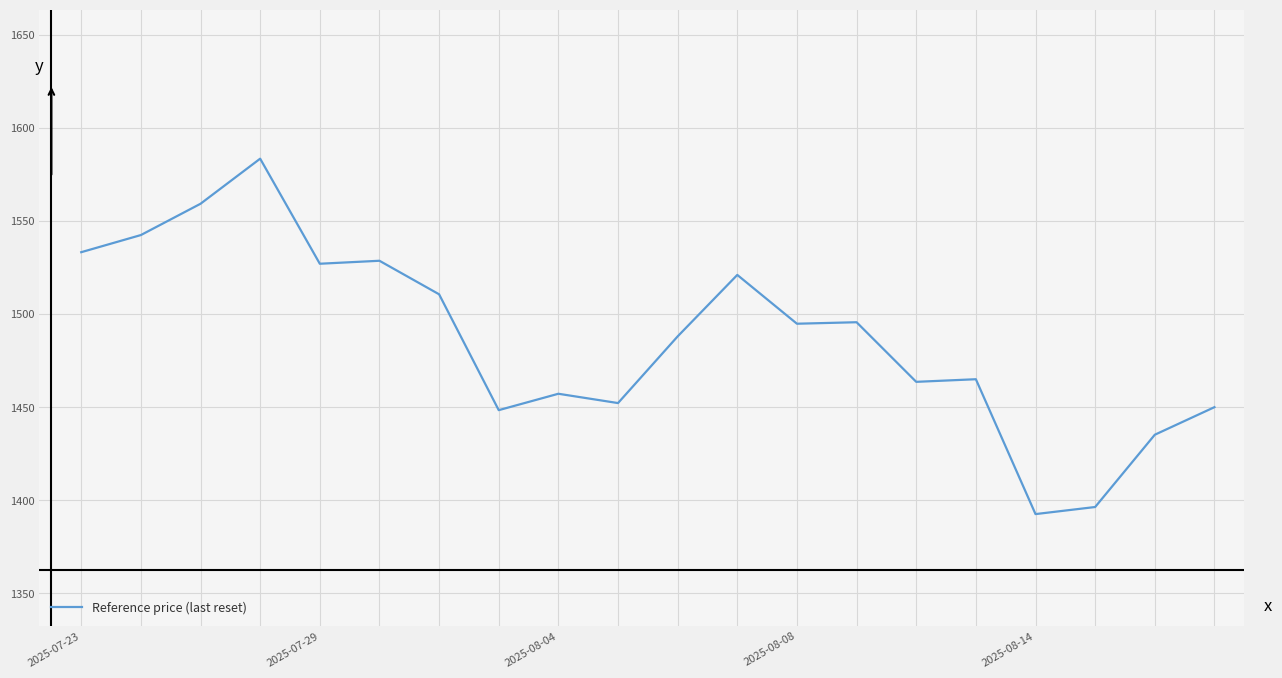

What is the smallest value displayed?

1392.6